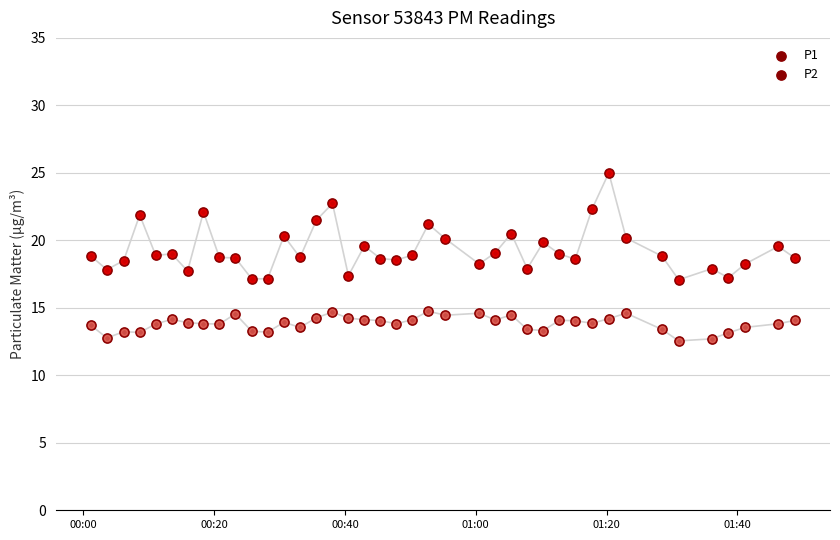

Which series has the largest total across all categories?

P1